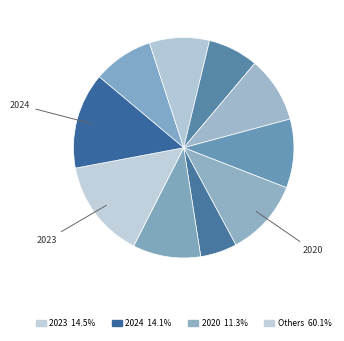

What is the smallest slice in the pie chart?

2021